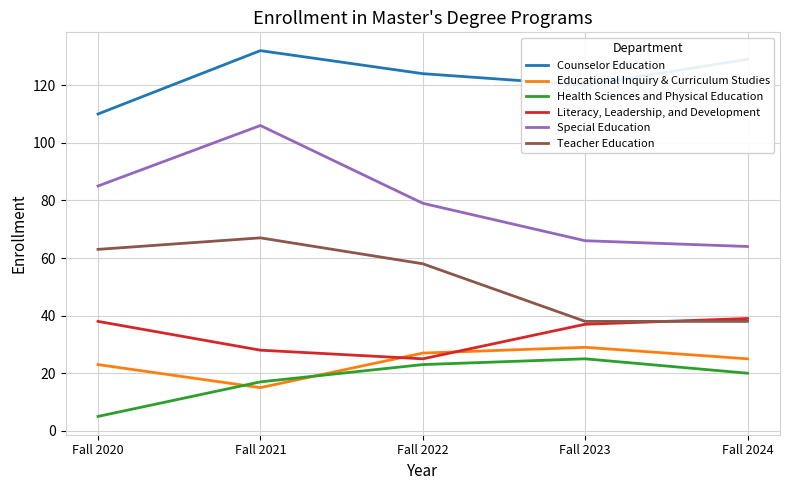

What is the difference between the maximum and minimum values in the Health Sciences and Physical Education series?

20